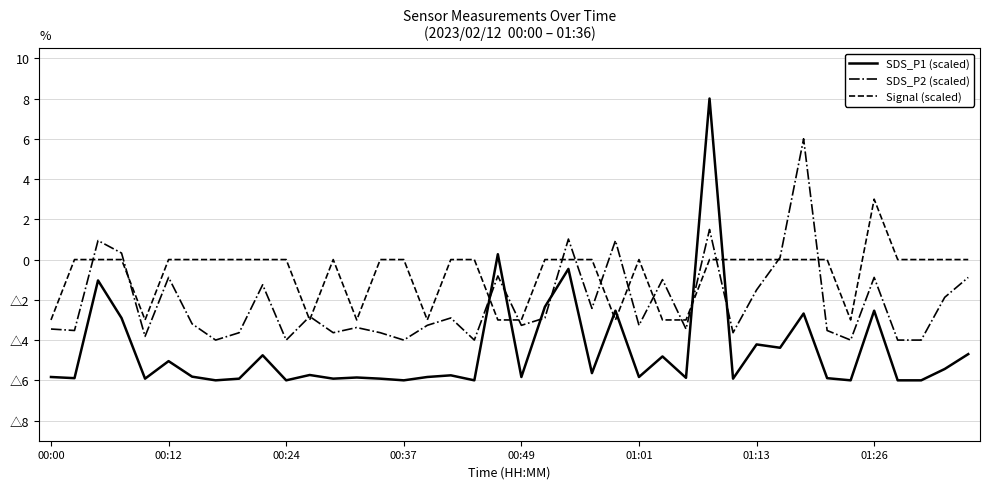

List the labels in order of Signal (scaled) value, largest first.

35, 00:12, 00:24, 00:37, 01:01, 01:13, 01:26, 8, 9, 10, 12, 14, 15, 17, 18, 21, 22, 23, 25, 28, 29, 30, 31, 32, 33, 36, 37, 38, 39, 00:00, 00:49, 11, 13, 16, 19, 20, 24, 26, 27, 34